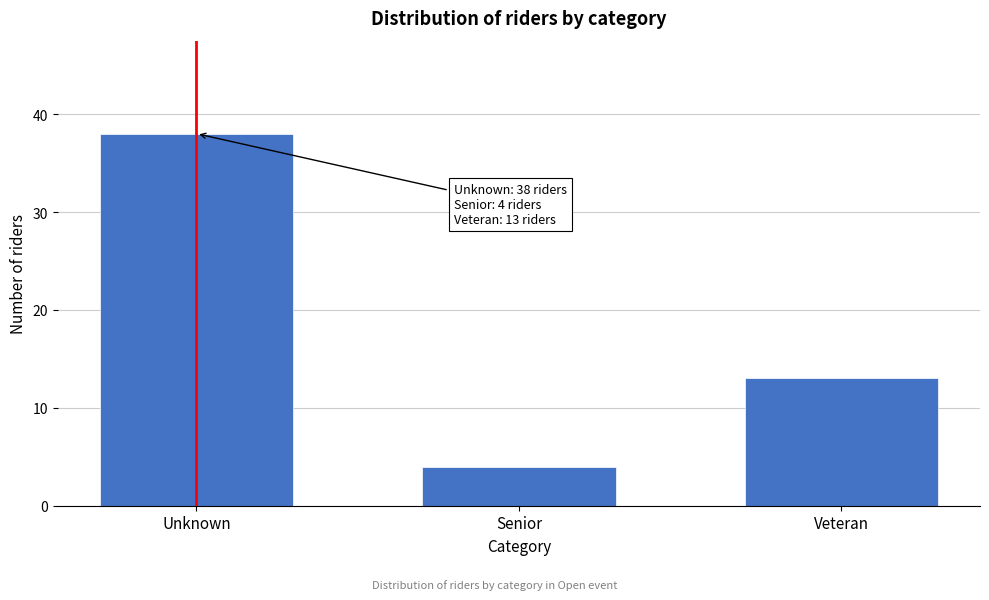

Reading right to left, extract all data points from this chart.

13	4	38